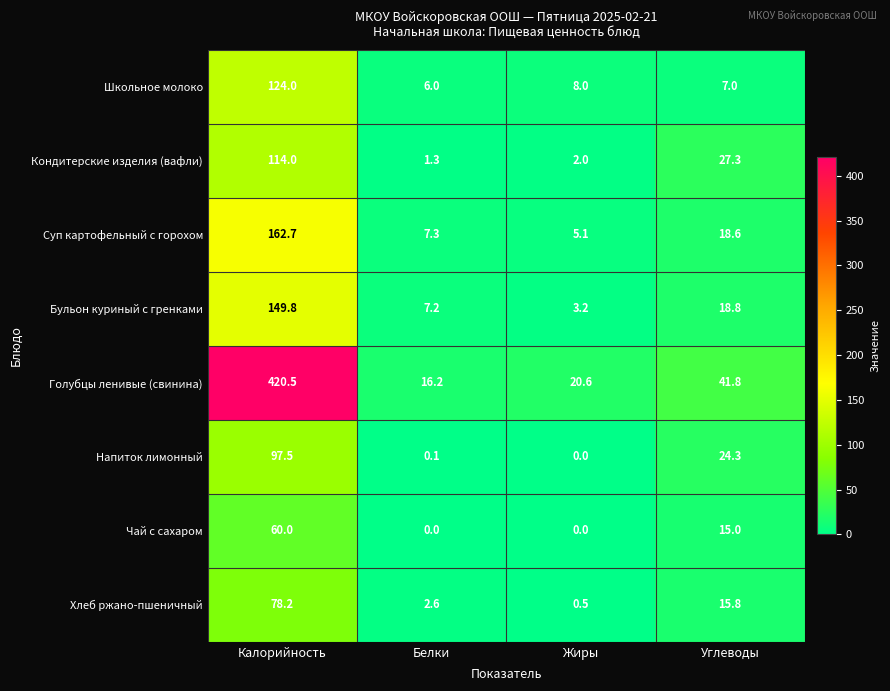

Which series has the largest total across all categories?

Голубцы ленивые (свинина)